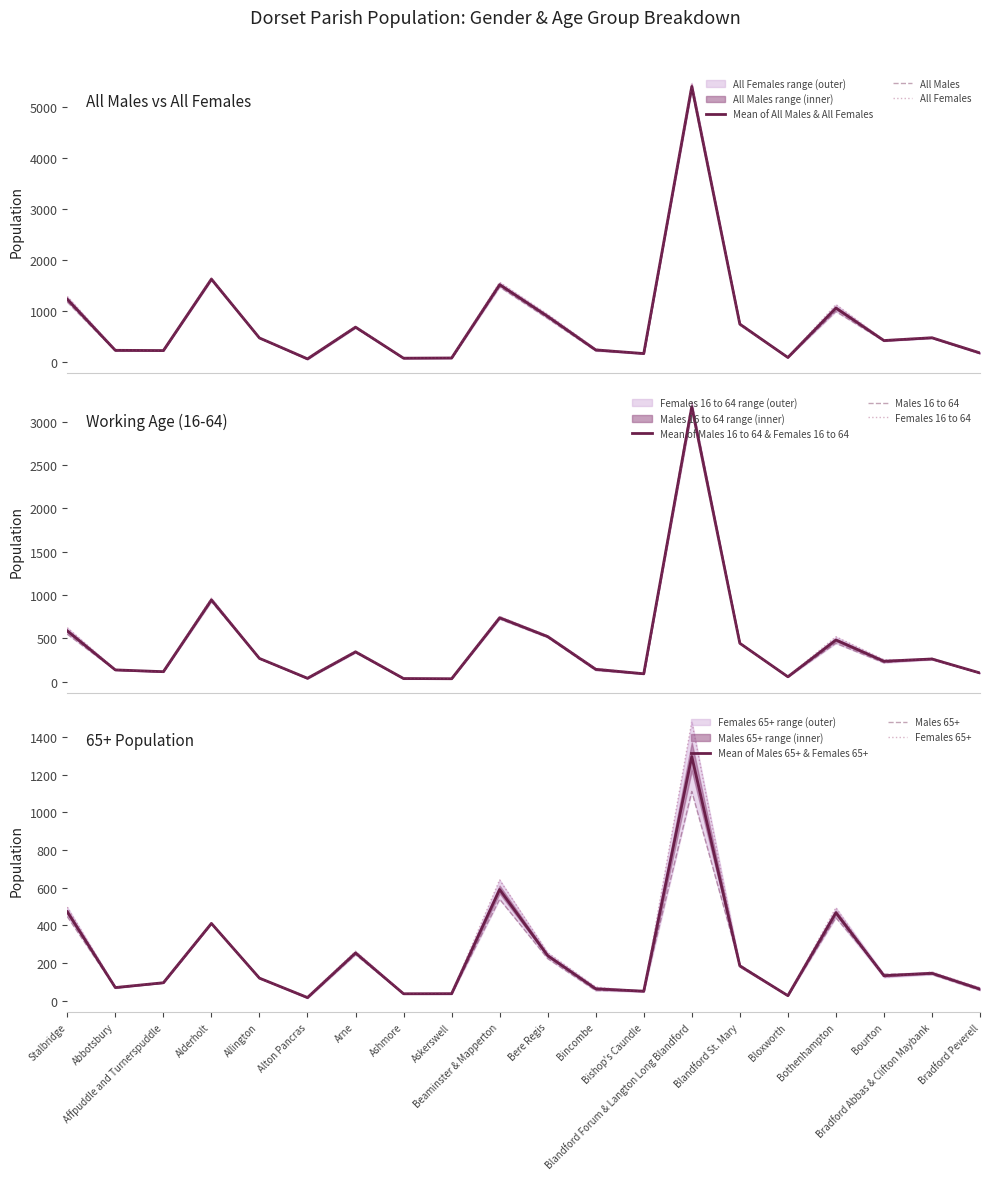

The value of Males 65+ at Bincombe is 54. True or false?

True